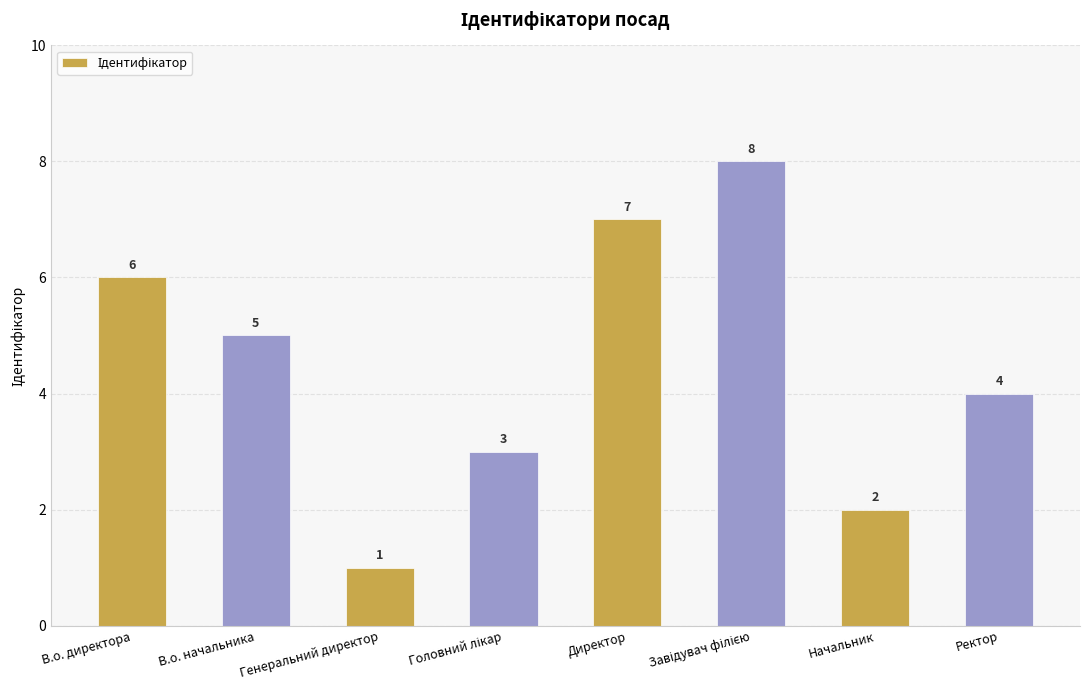

What is the sum of the values at Ректор and В.о. директора?

10